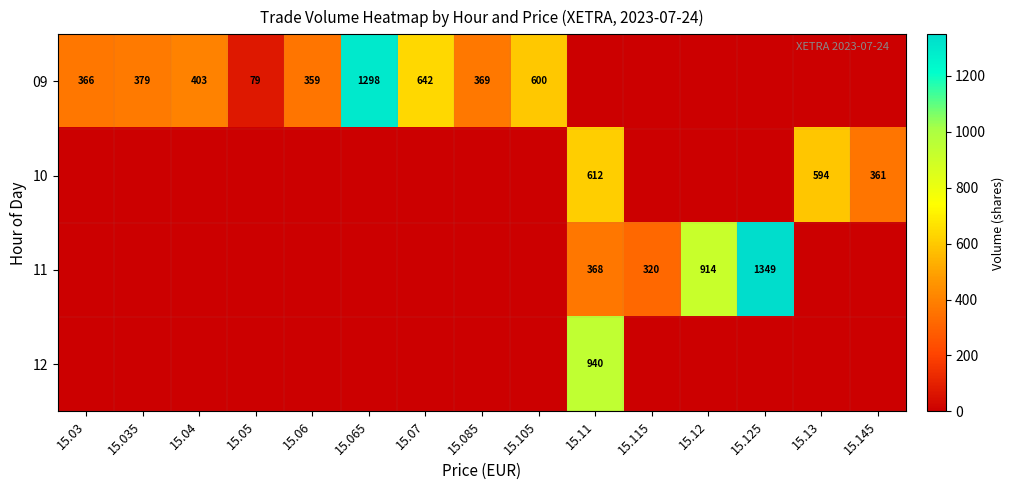

At which category is the sum across all series the highest?

15.11